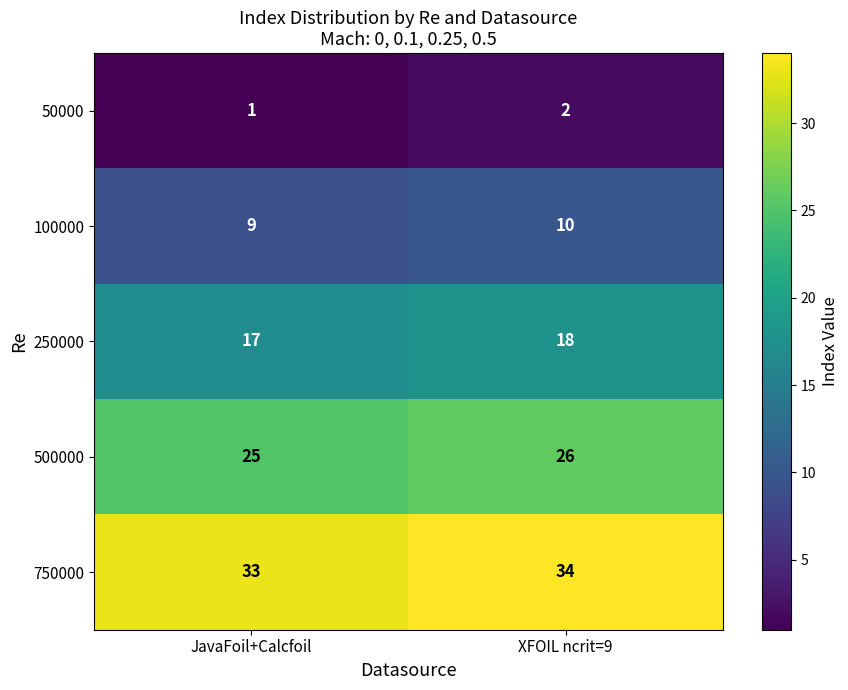

At which label is 250000 closest to 17?

JavaFoil+Calcfoil